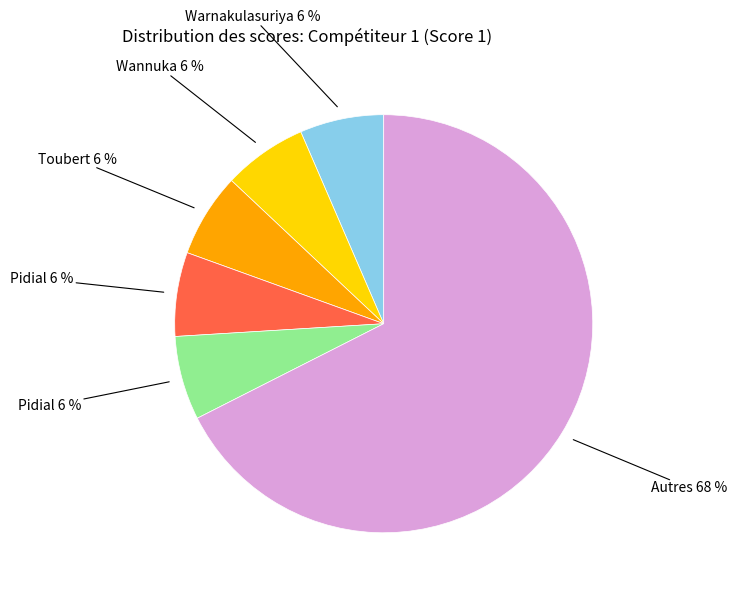

To the nearest percent, what is the average slice percentage?

17%